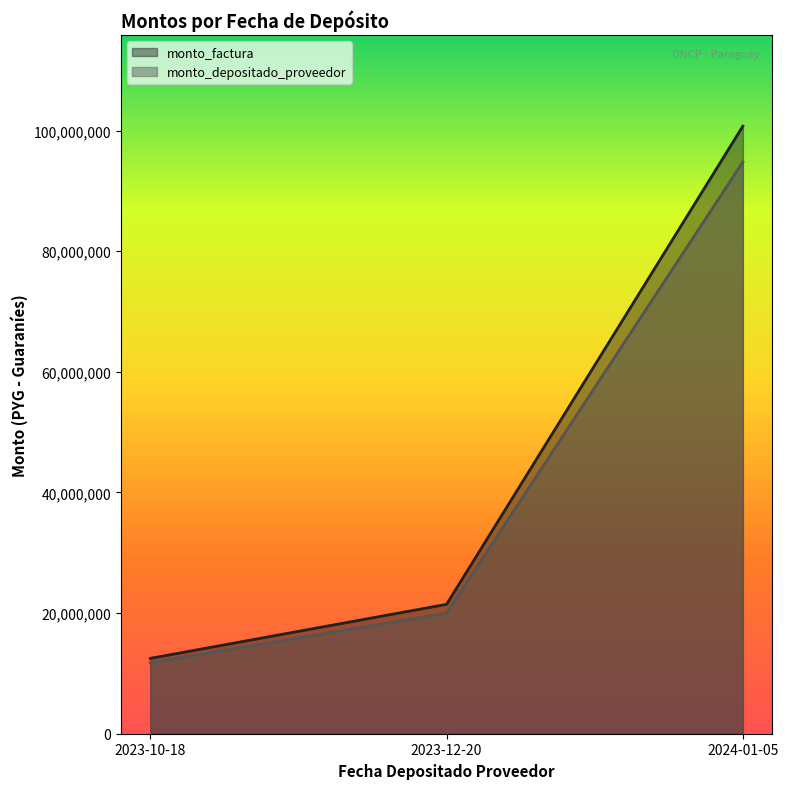

What is the value of the monto_factura point at the 1st from the left?

12493000